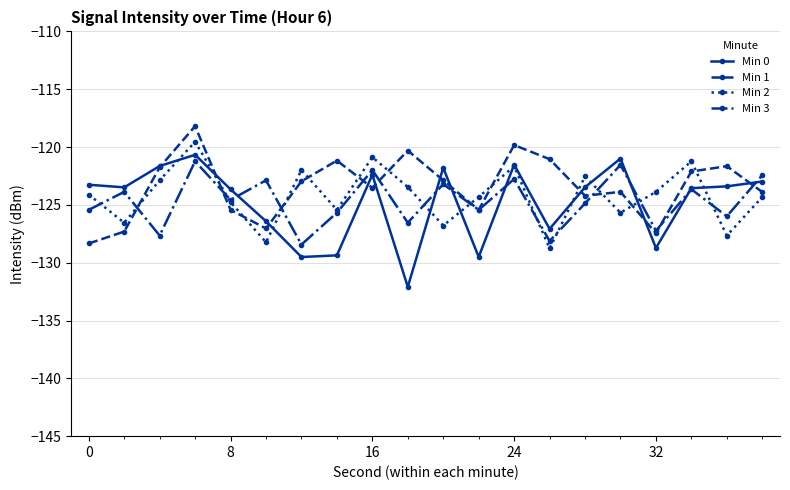

What is the value of the Min 0 point at the 10th from the left?

-132.1